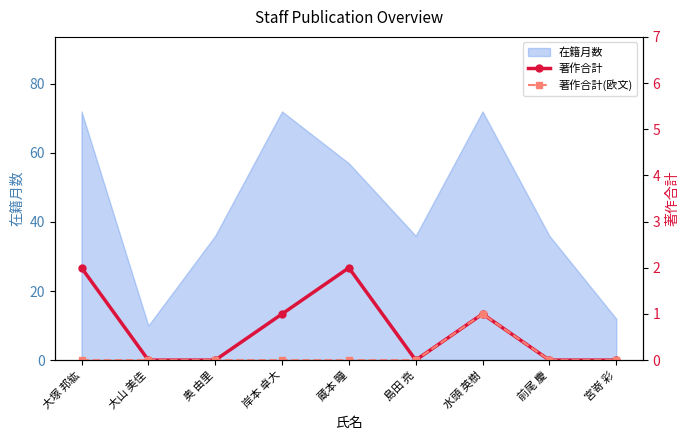

At which category is the sum across all series the highest?

大塚 邦紘